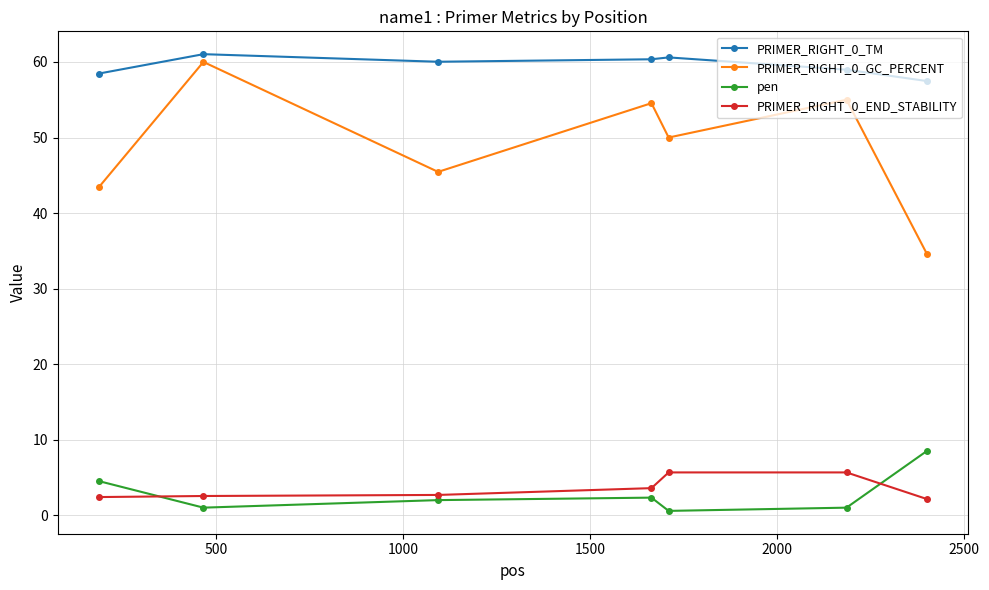

What is the value of the PRIMER_RIGHT_0_END_STABILITY point at the 3rd from the left?

2.7